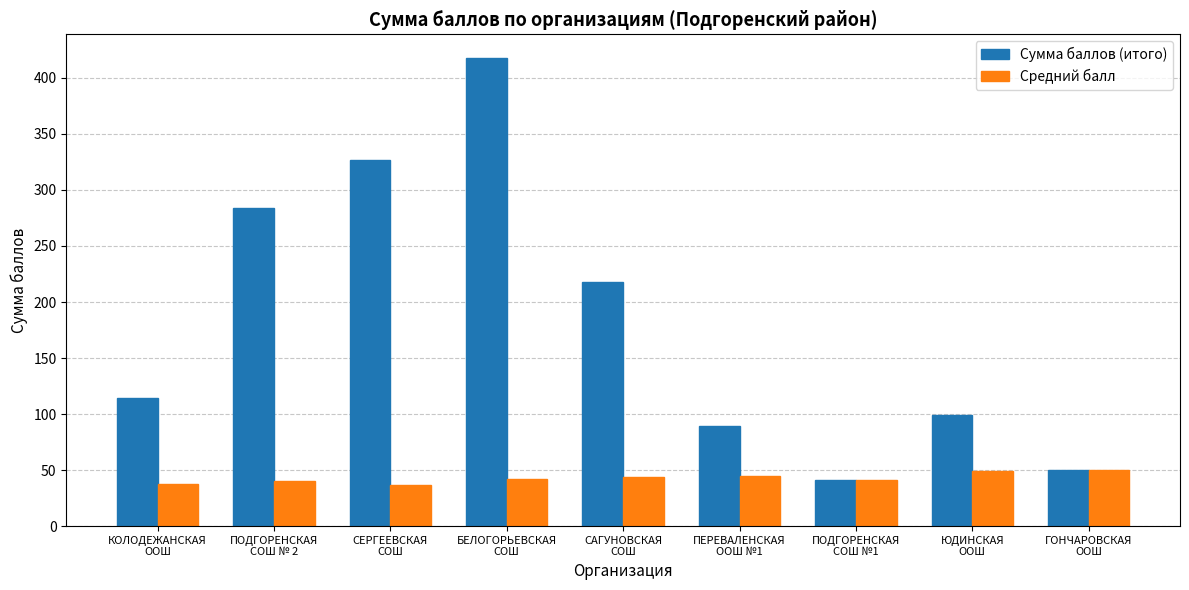

Which series has the largest total across all categories?

Сумма баллов (итого)